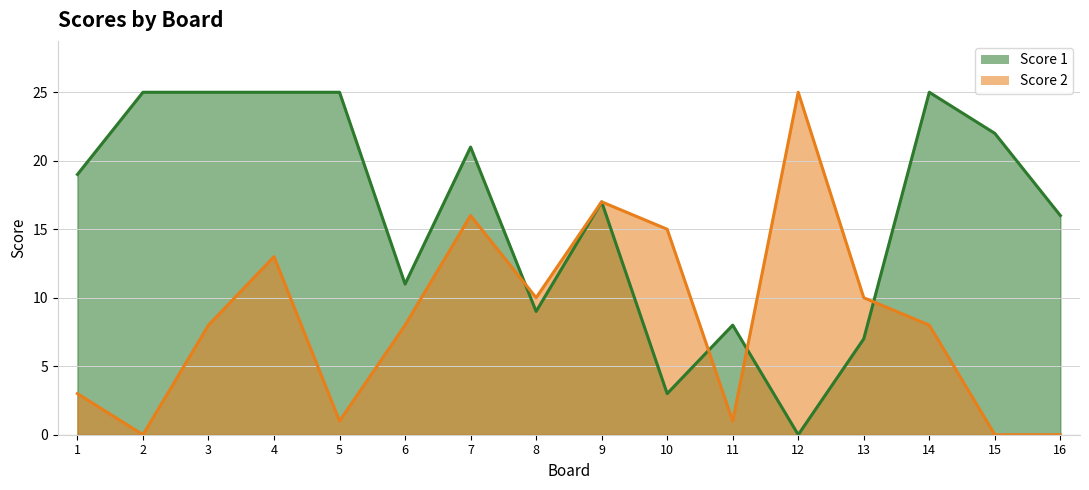

The value of Score 2 at 4 is 13. True or false?

True